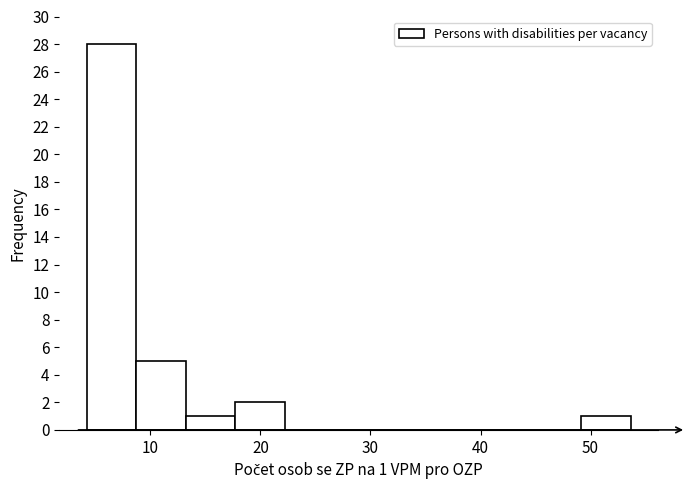

Which range on the x-axis has the tallest bar?

4 to 9